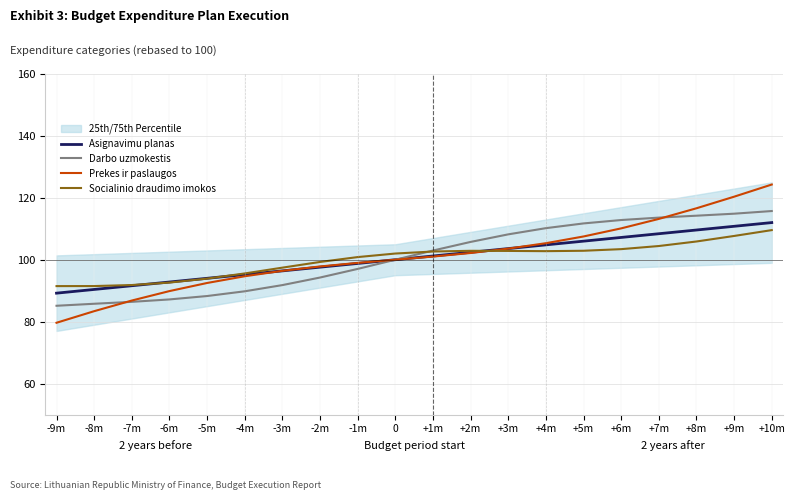

True or false: Prekes ir paslaugos has more than 2 points higher than both neighbors.

False